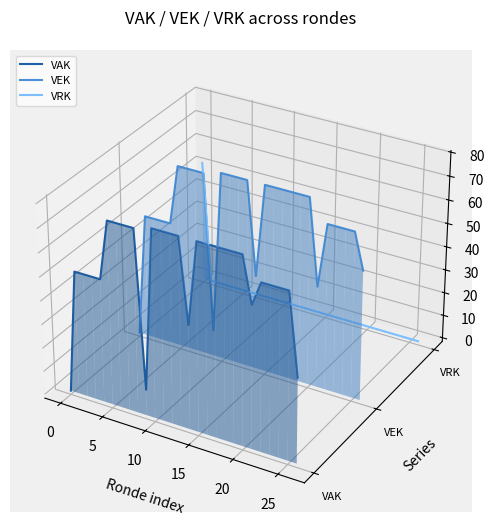

At how many categories does at least one series exceed 0?

24